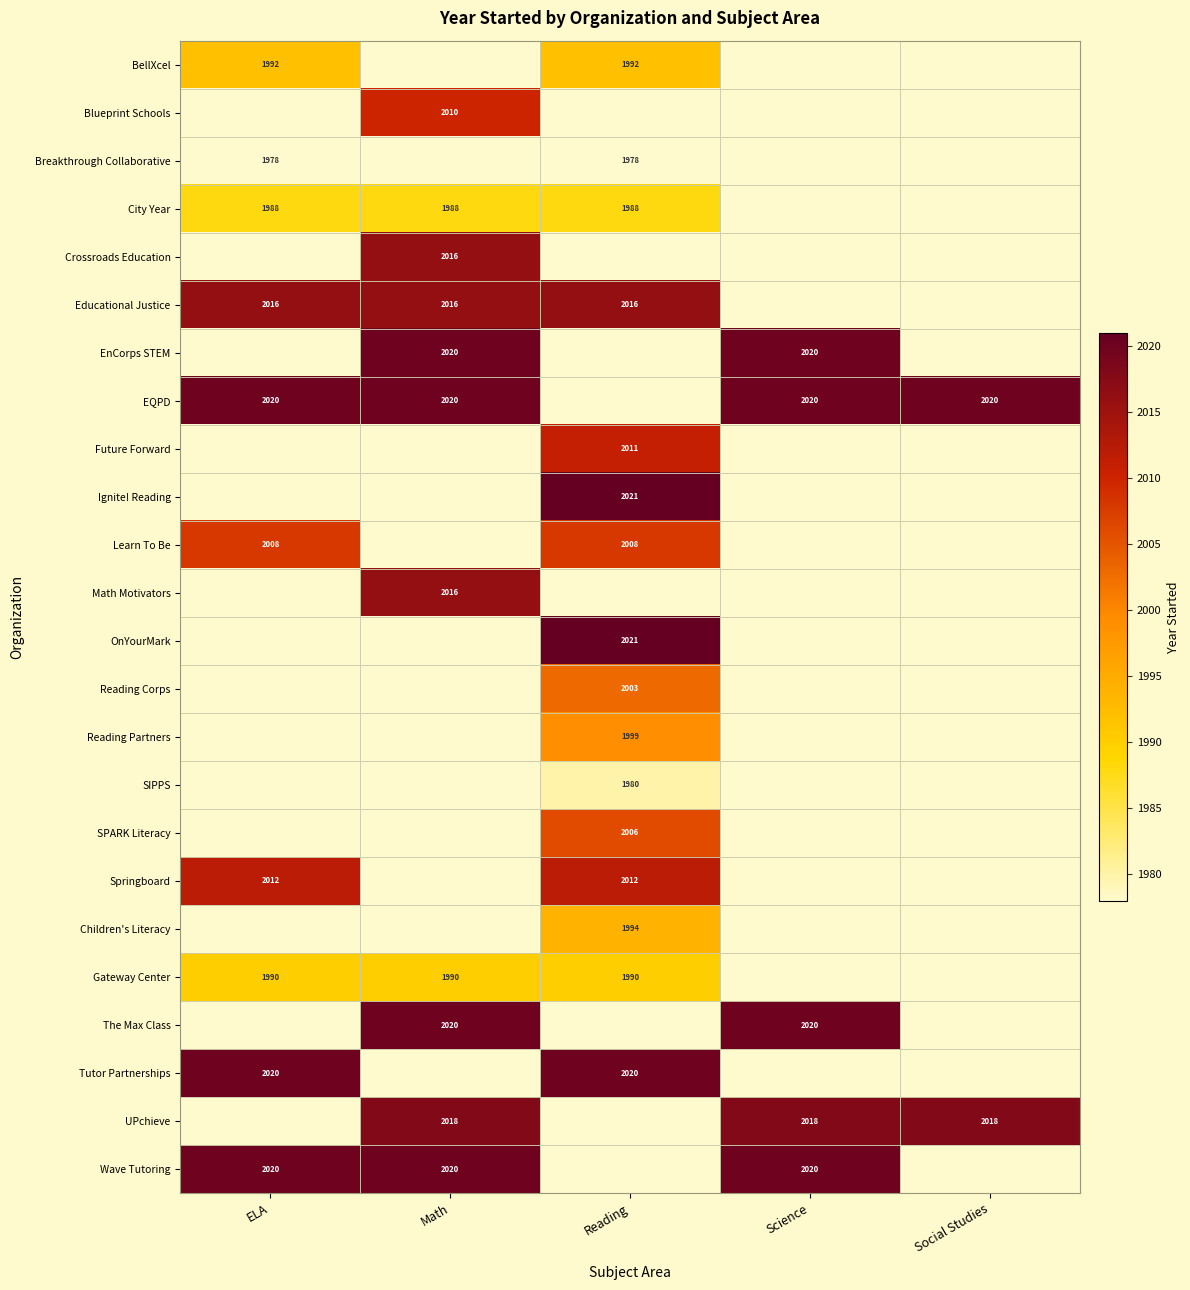

The value of Gateway Center at Reading is 1390. True or false?

False